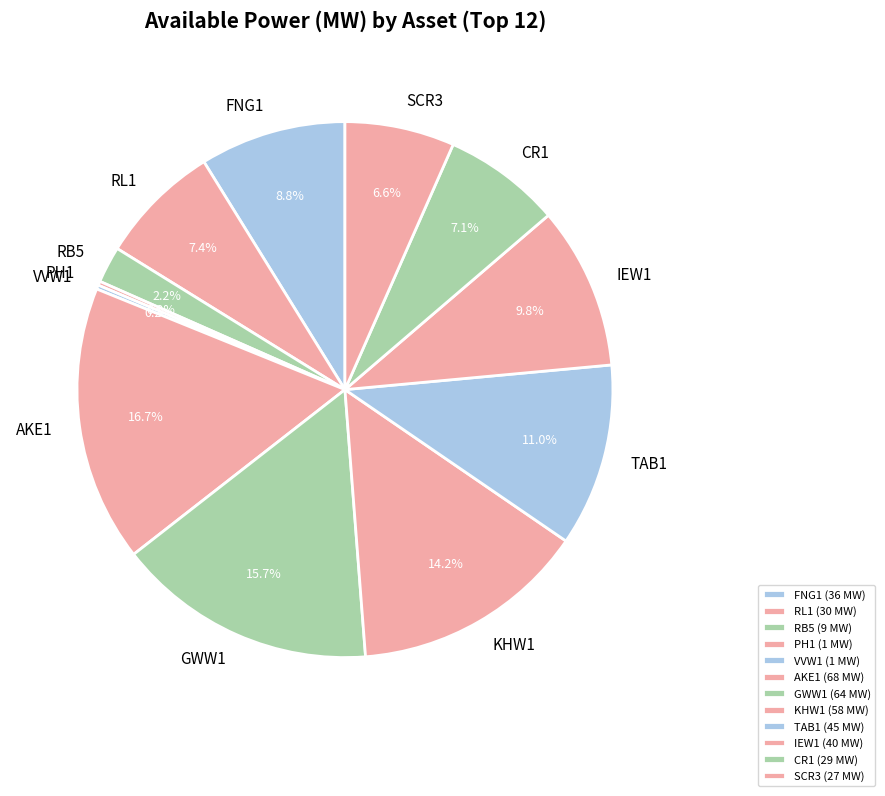

Is it true that IEW1 is 10% of the pie?

True